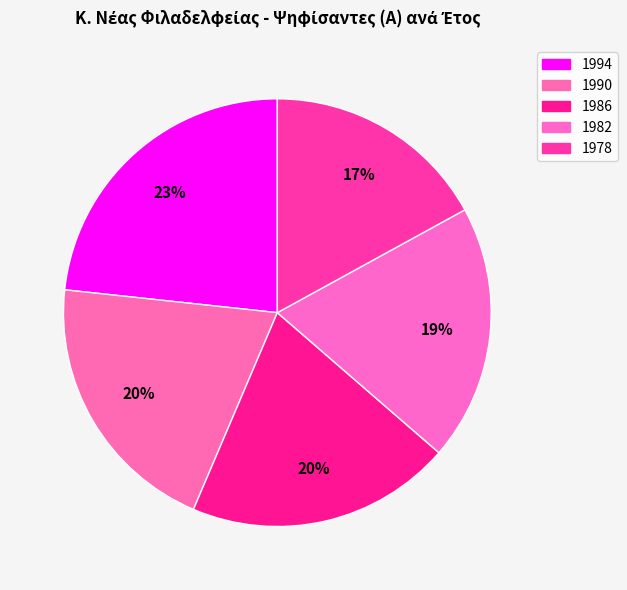

What is the largest slice in the pie chart?

1994